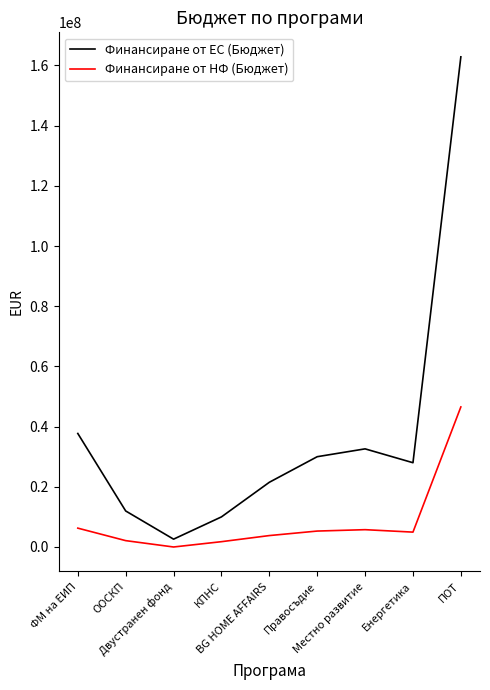

In Финансиране от ЕС (Бюджет), how many points are higher than both neighbors (excluding endpoints)?

1